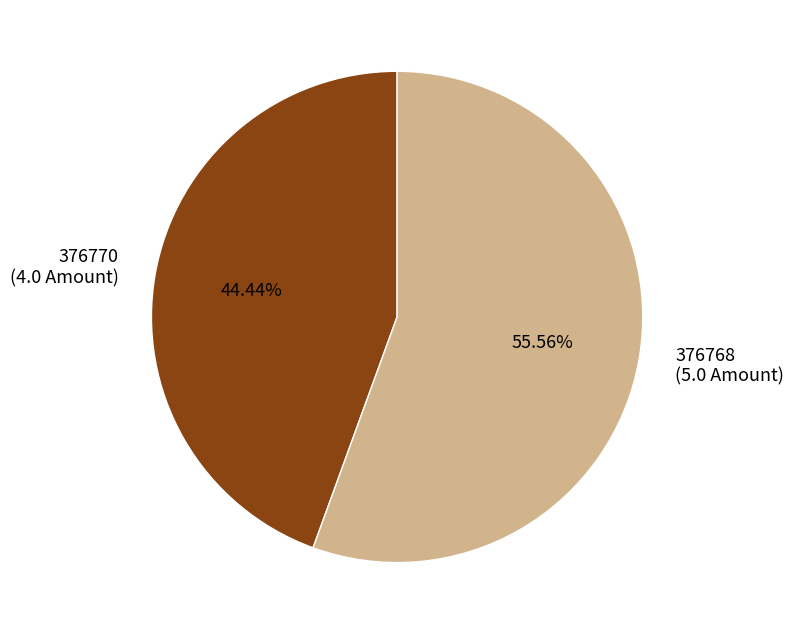

What is the majority slice?

376768